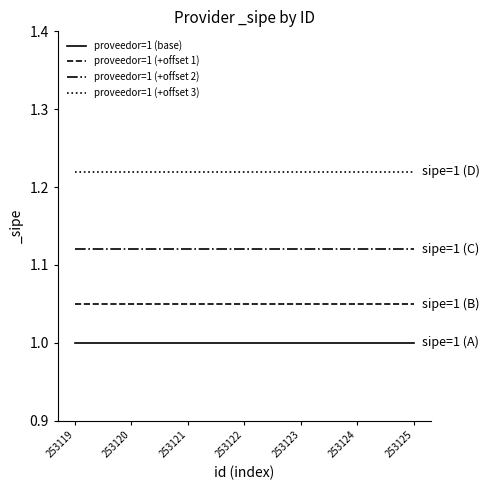

True or false: proveedor=1 (+offset 1) and proveedor=1 (+offset 3) intersect in this chart.

False